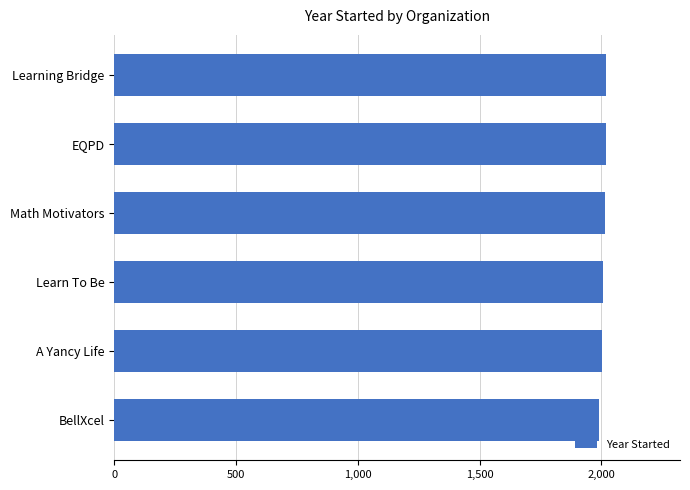

Approximately how many times larger is the value at Math Motivators compared to A Yancy Life?

1.0